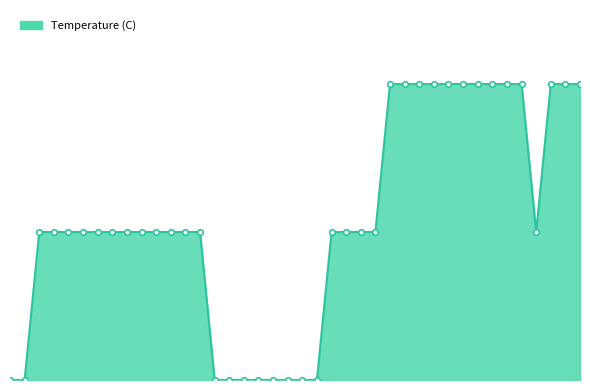

What is the greatest value displayed?

1.0